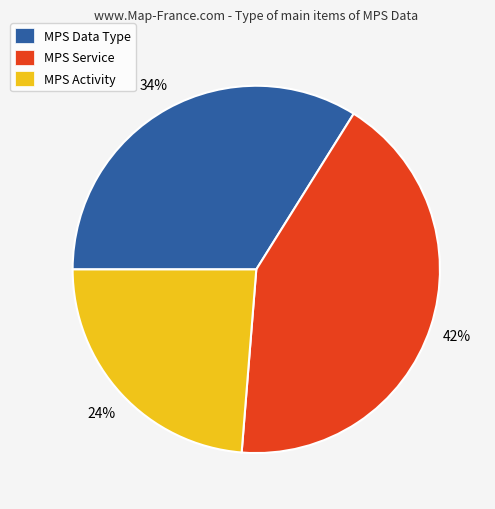

To the nearest percent, what portion does MPS Data Type represent?

34%